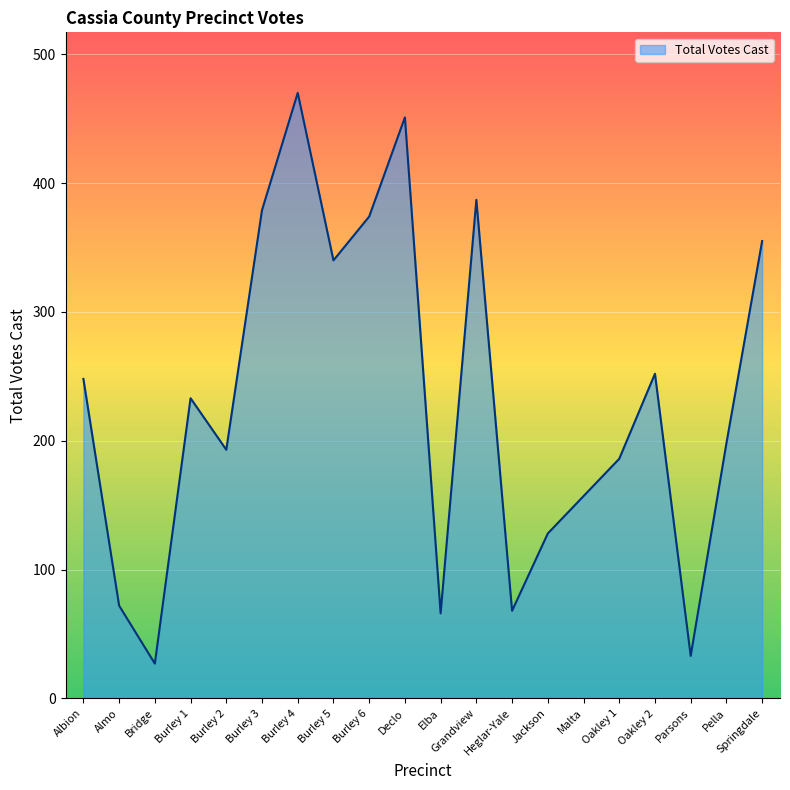

Is it true that the value at Almo is 97?

False